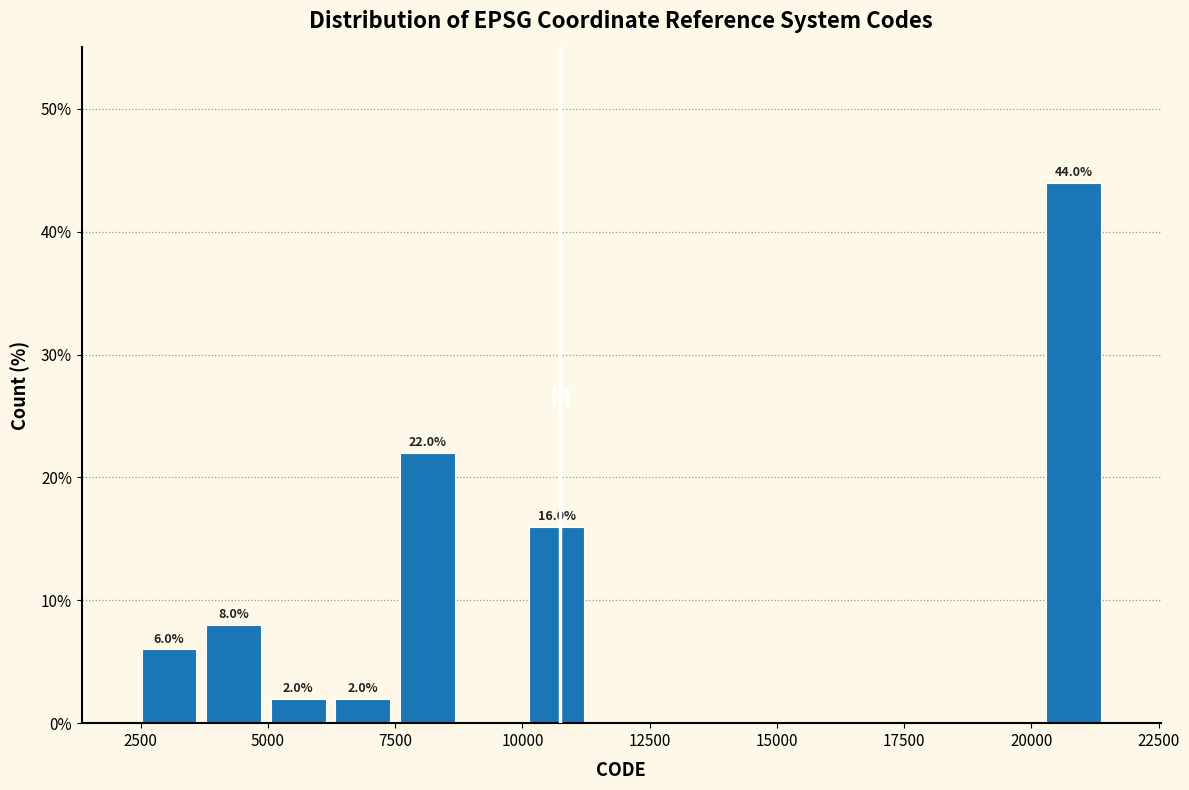

Read against the x-axis, roughly where is the centre of the tallest bar?

21000